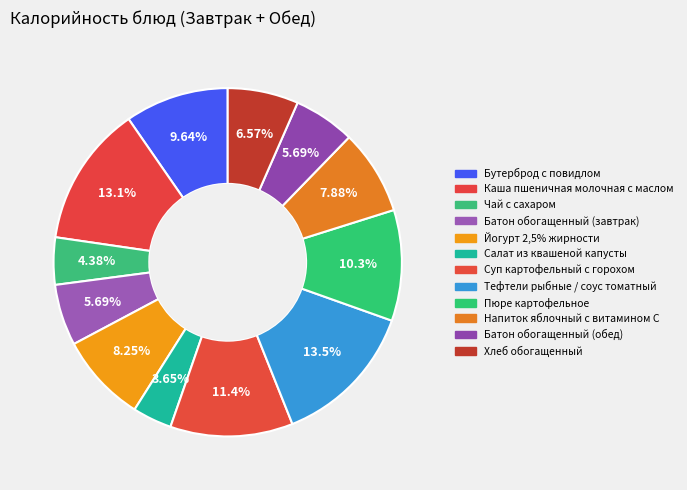

Which slice is the smallest?

Салат из квашеной капусты